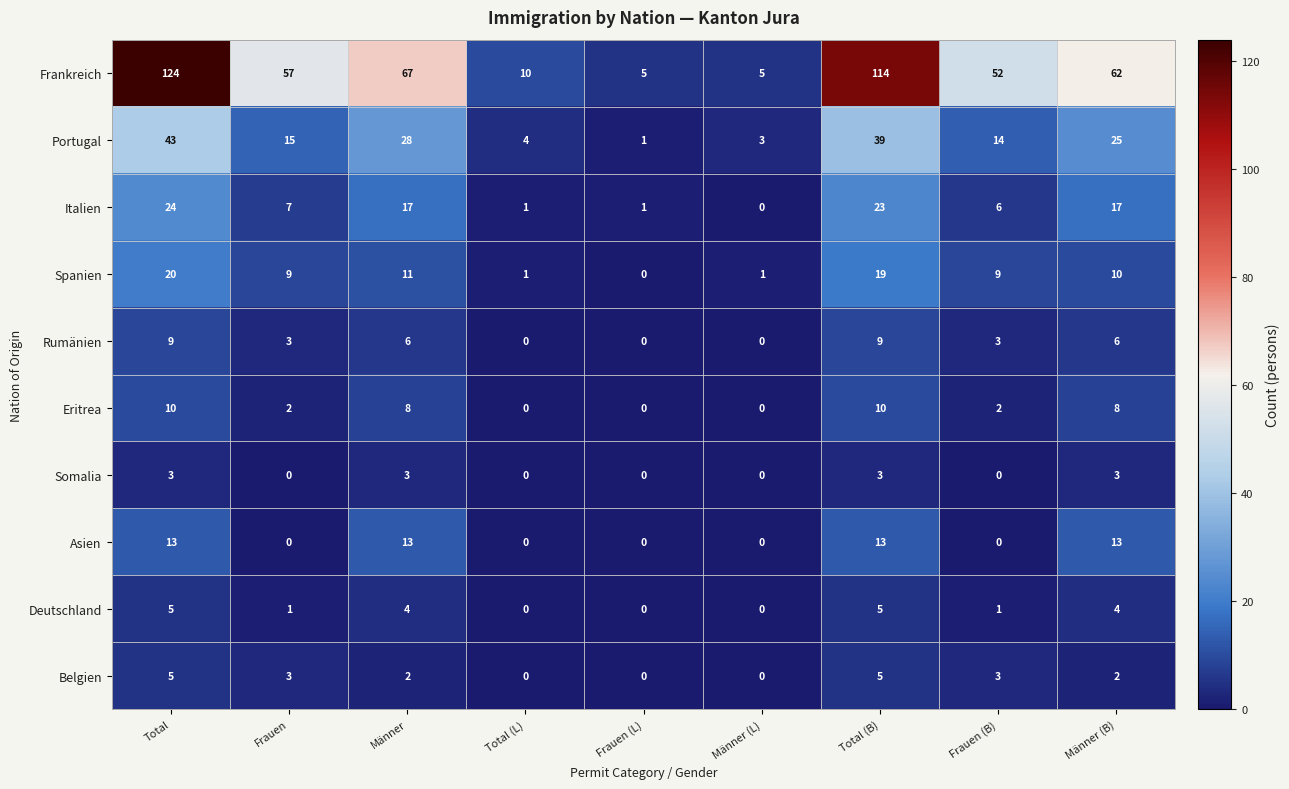

Count the number of categories in the chart.

9